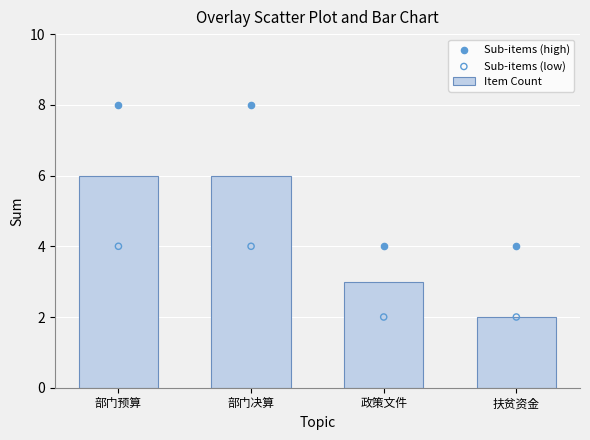

At which category is the sum across all series the highest?

部门预算